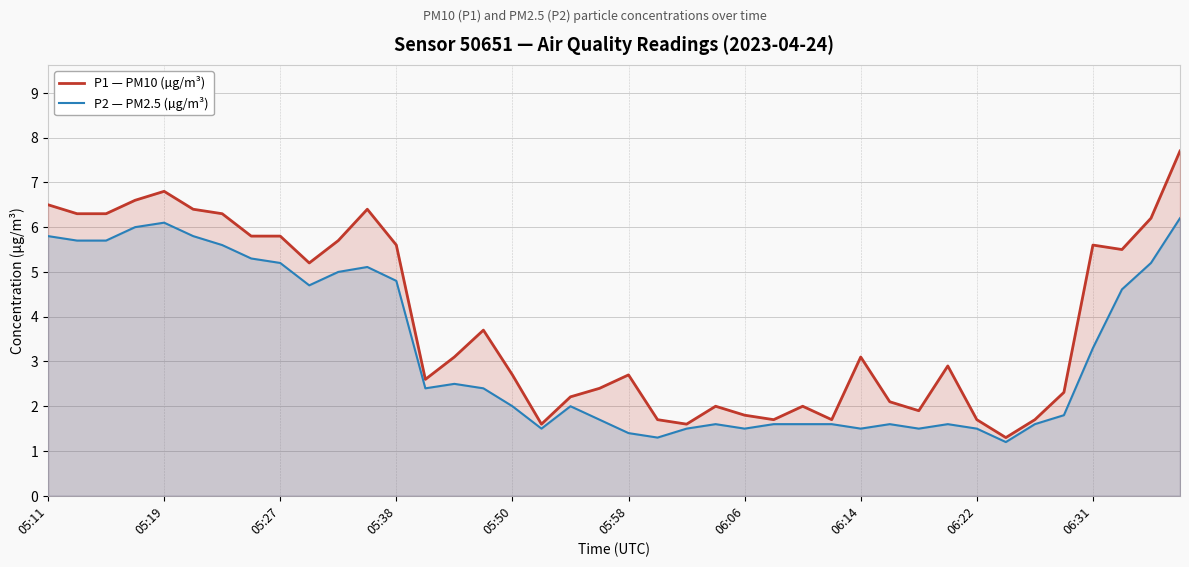

How many categories are shown in the chart?

40